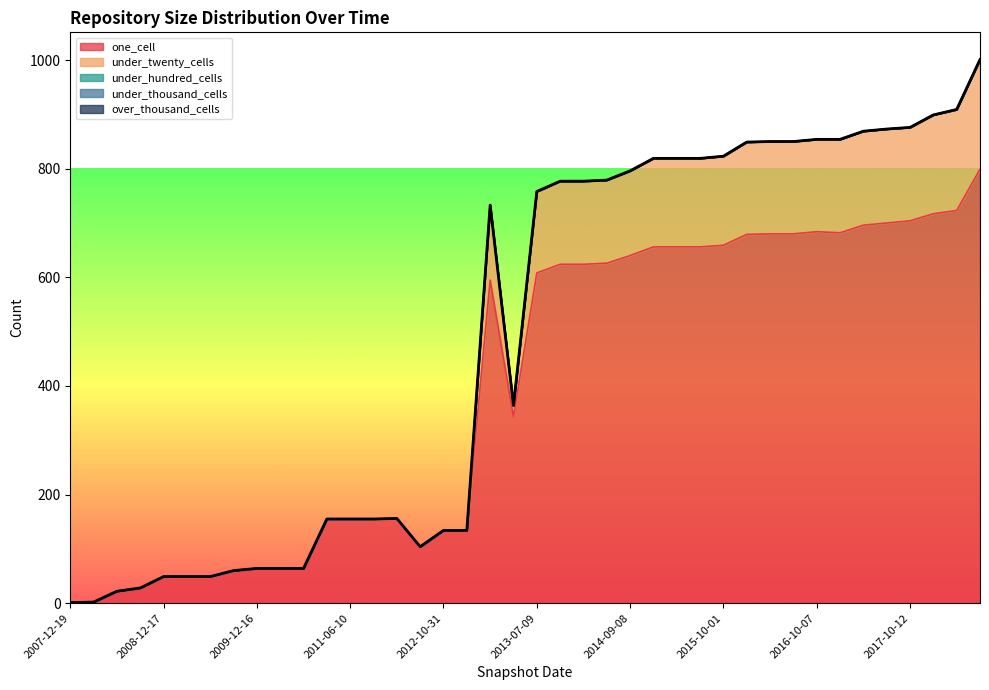

True or false: under_hundred_cells has a value of 0 at 2013-05-21.

True